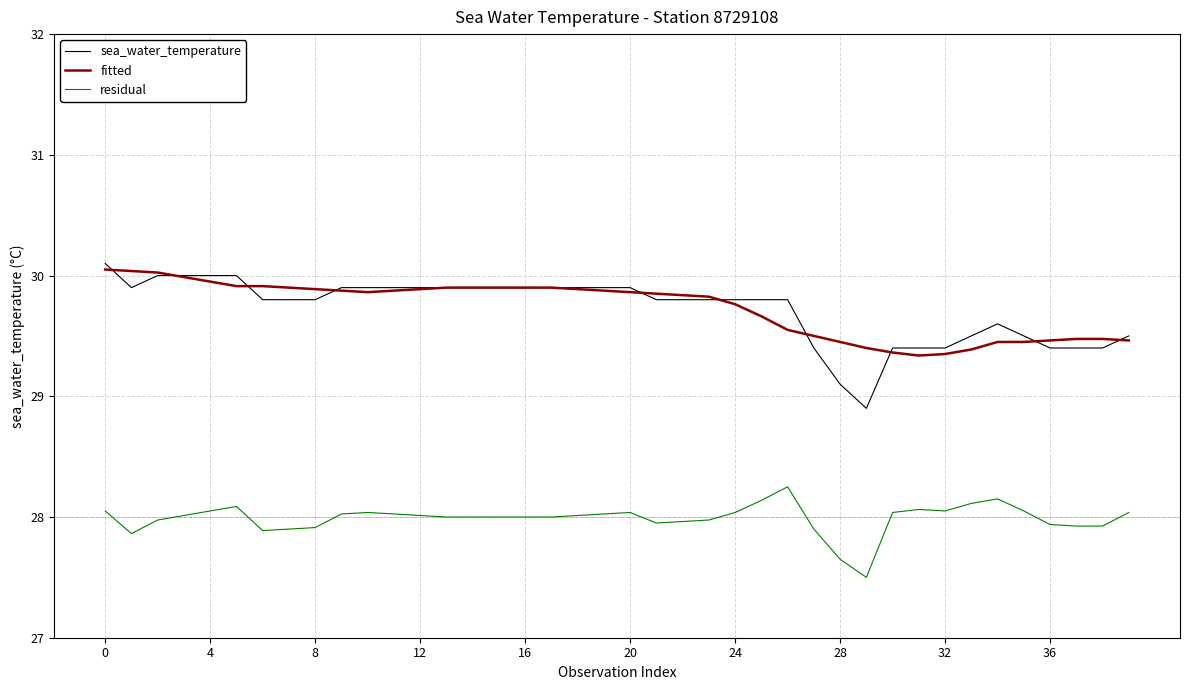

True or false: residual and sea_water_temperature intersect in this chart.

False